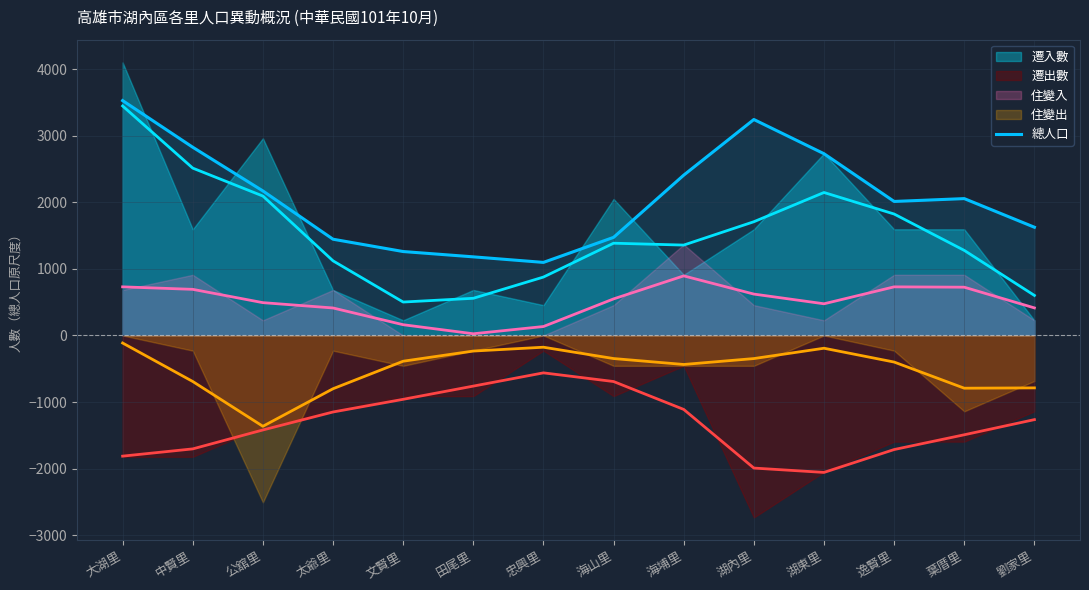

True or false: there are more than 2 points higher than both neighbors.

False